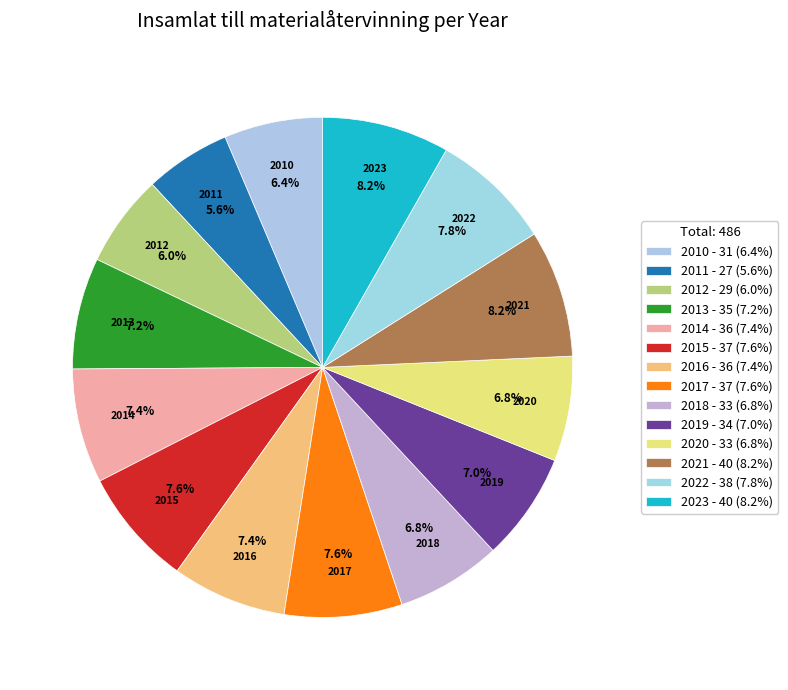

Is there a majority slice in this chart?

No